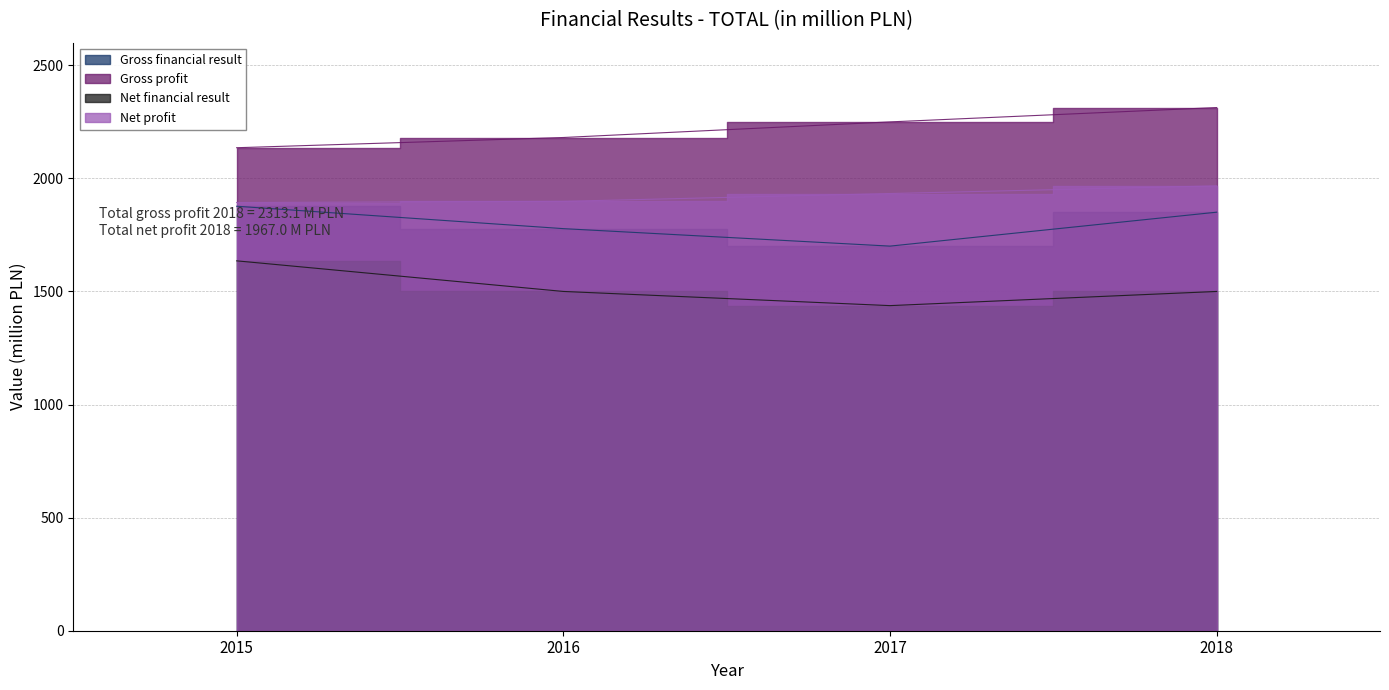

Which series changed the most between 2015 and 2017?

Net financial result